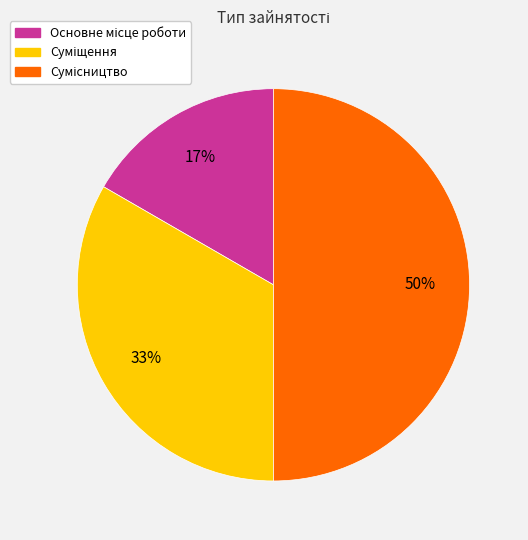

To the nearest percent, what is the average slice percentage?

33%